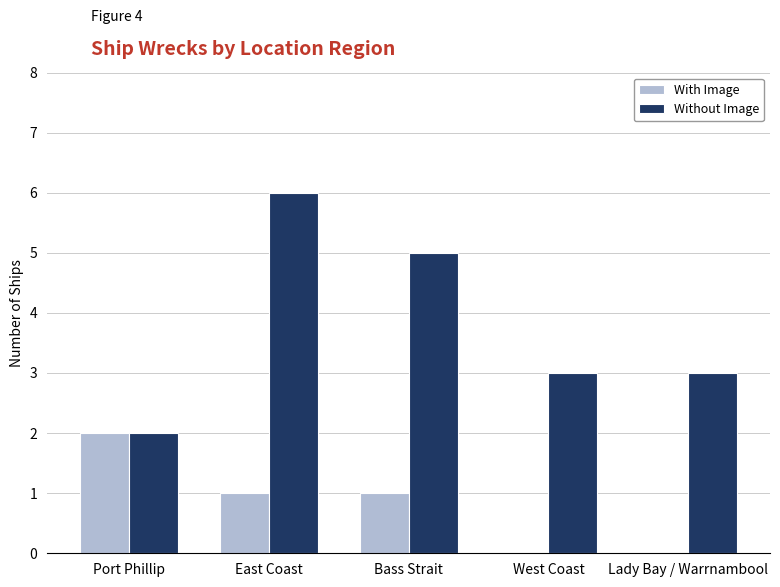

True or false: With Image has a value of 4 at Port Phillip.

False